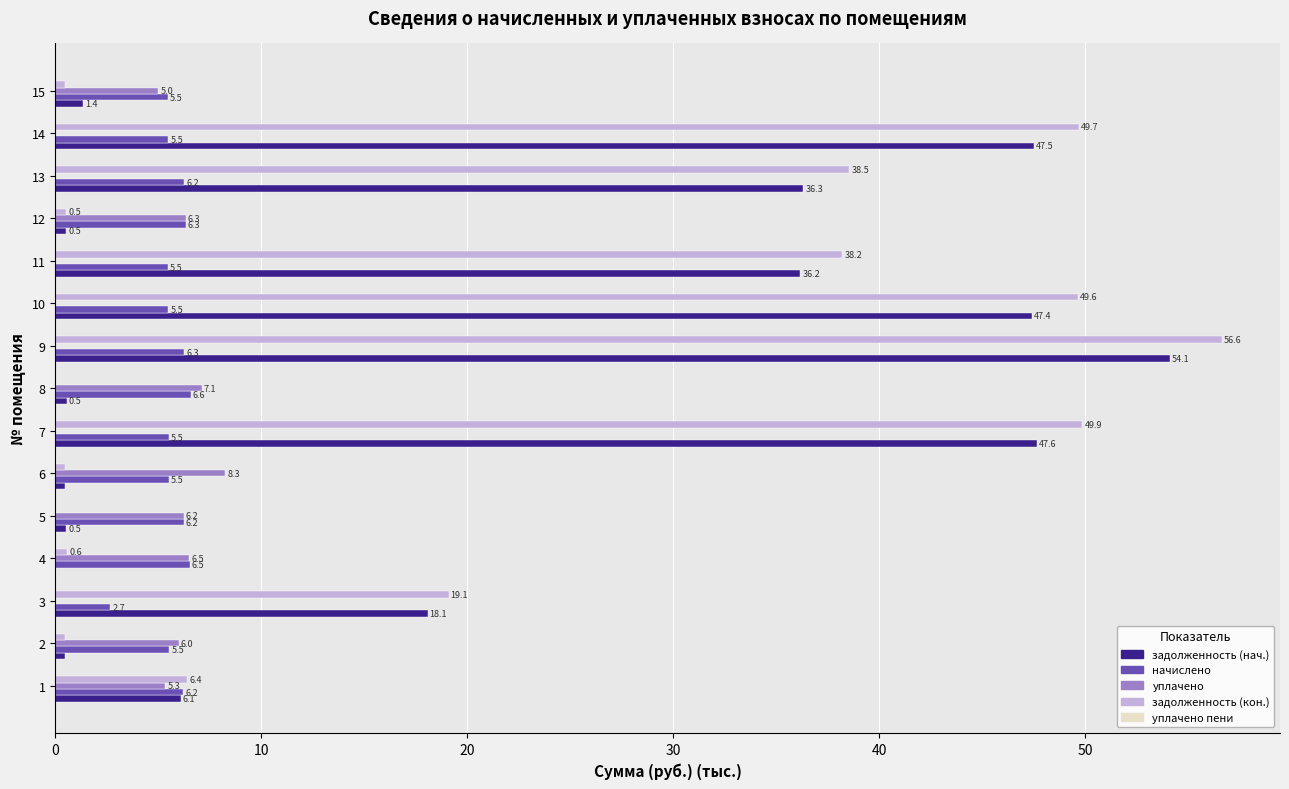

Which series has the largest total across all categories?

задолженность (кон.)